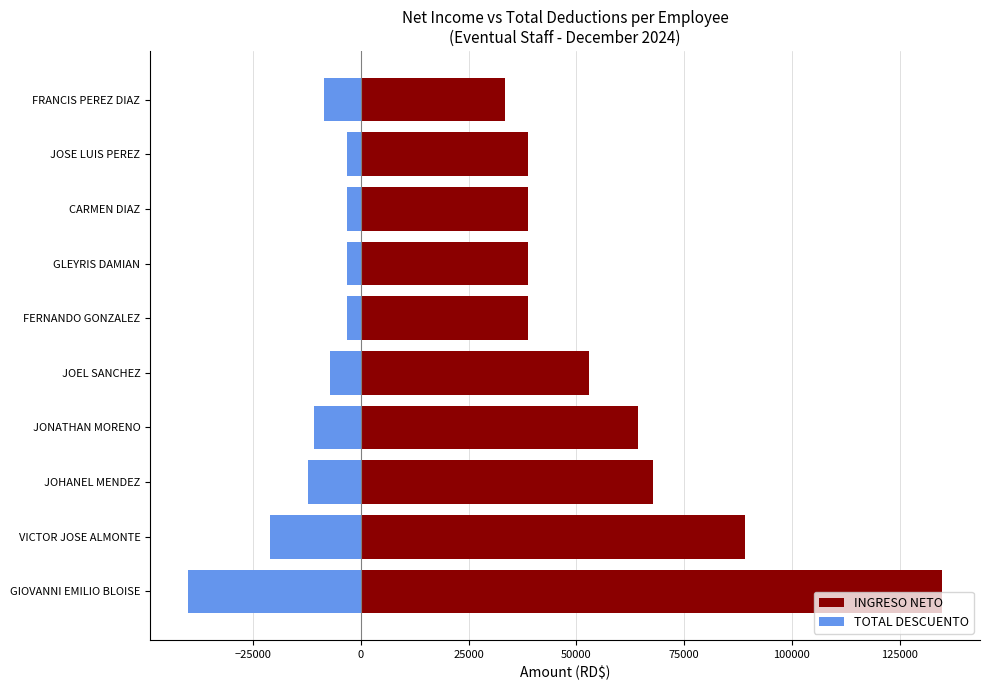

What is the difference between the highest and lowest values at VICTOR JOSE ALMONTE?

110000.0